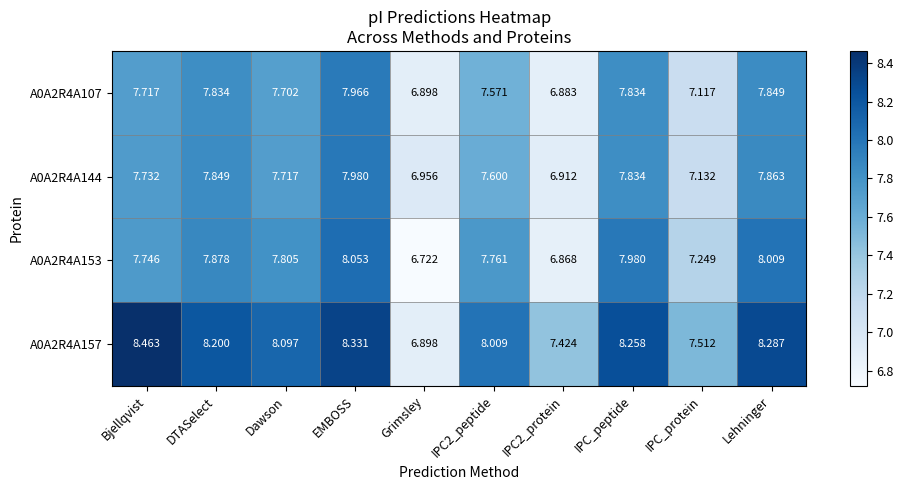

Where does the A0A2R4A153 series first go above 7?

Bjellqvist